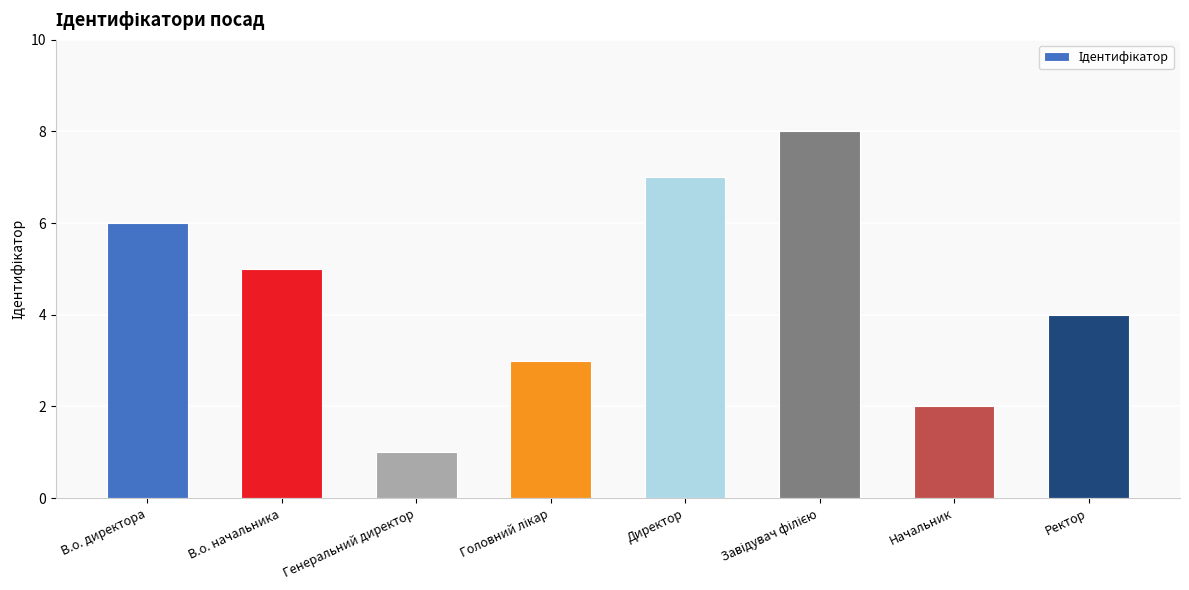

Where does the data first go above 5?

В.о. директора